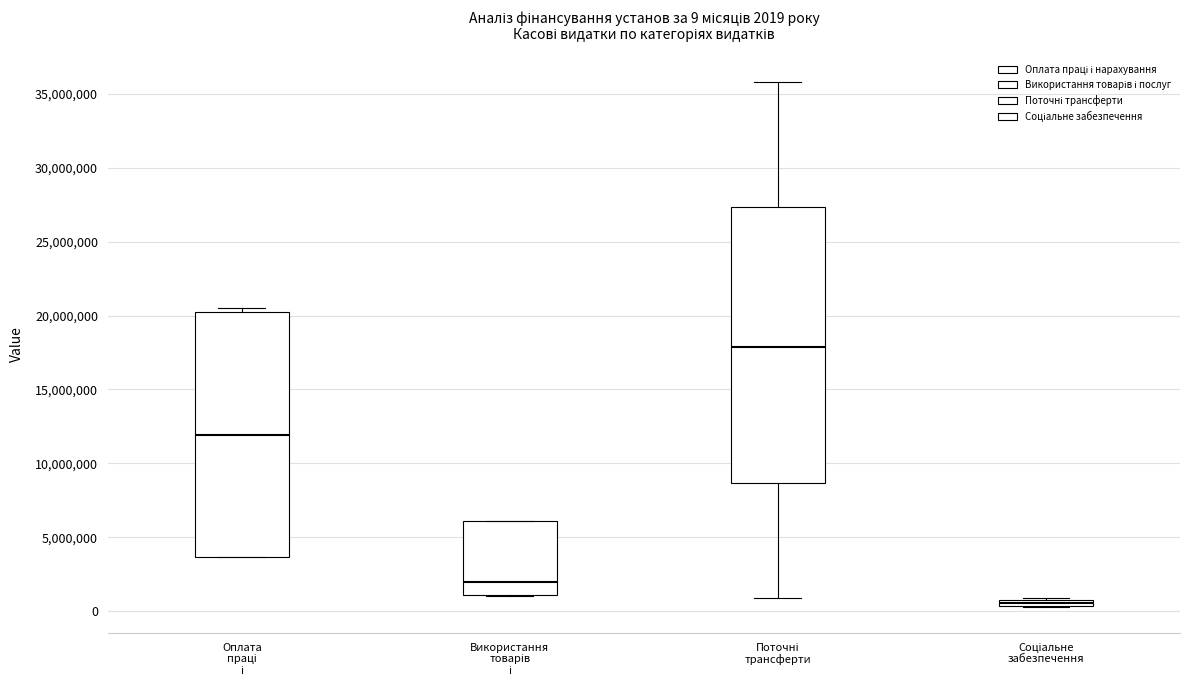

Comparing the boxes themselves (not the whiskers), which one is the tallest?

Поточні трансферти